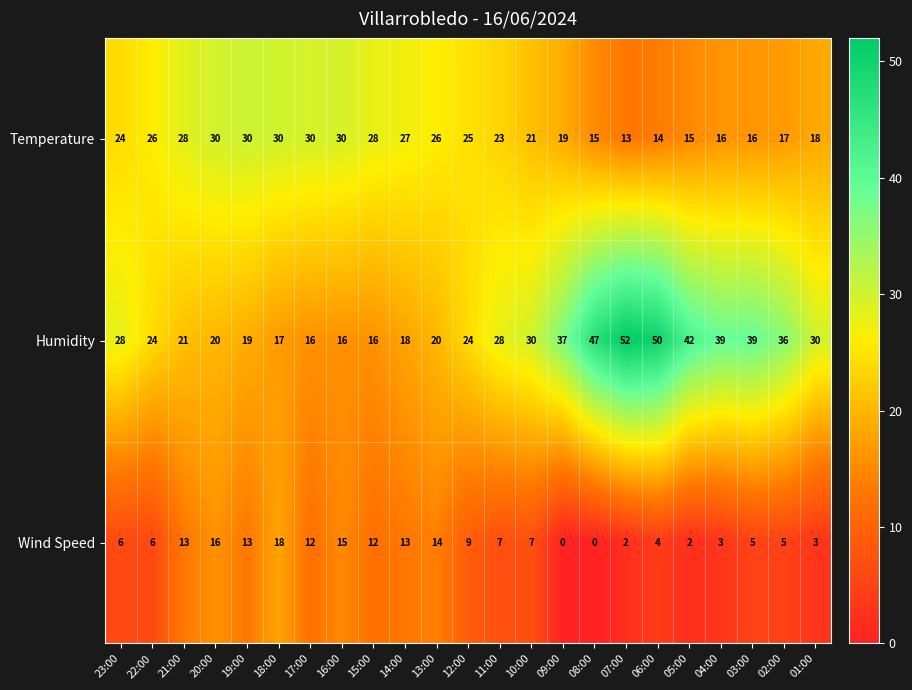

How many series are shown in this chart?

3